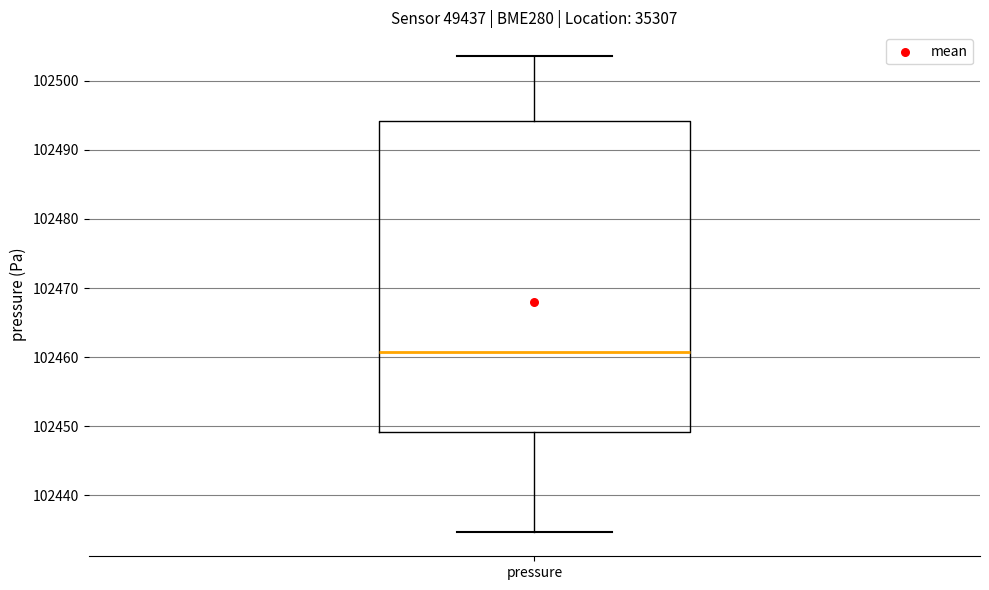

Transcribe this box plot: give where the median line is, the range the box spans, and where the two whiskers end, as read against the y-axis. The values are not printed on the chart, so give them approximately, as read against the axis.

median 102461, box 102449 to 102494, whiskers 102435 to 102504